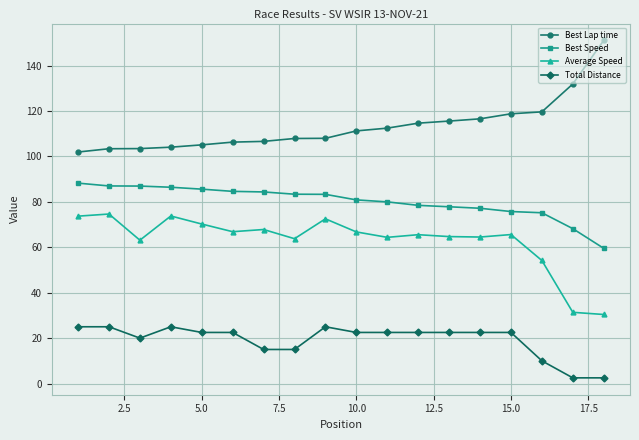

True or false: Best Speed and Best Lap time intersect in this chart.

False